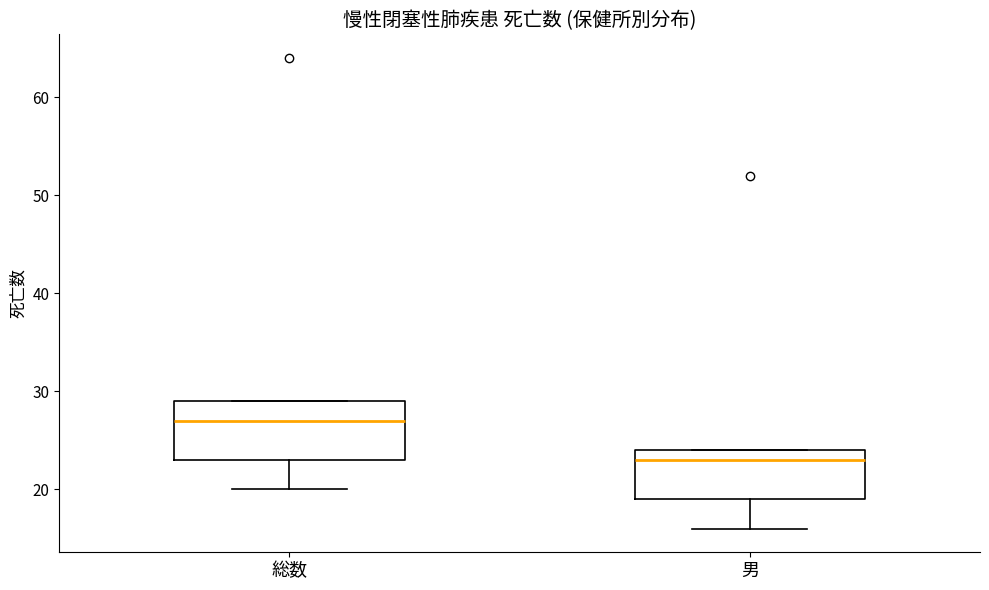

Where does the lower whisker of the box for 男 end on the y-axis? The values are not printed on the chart, so give them approximately, as read against the axis.

16